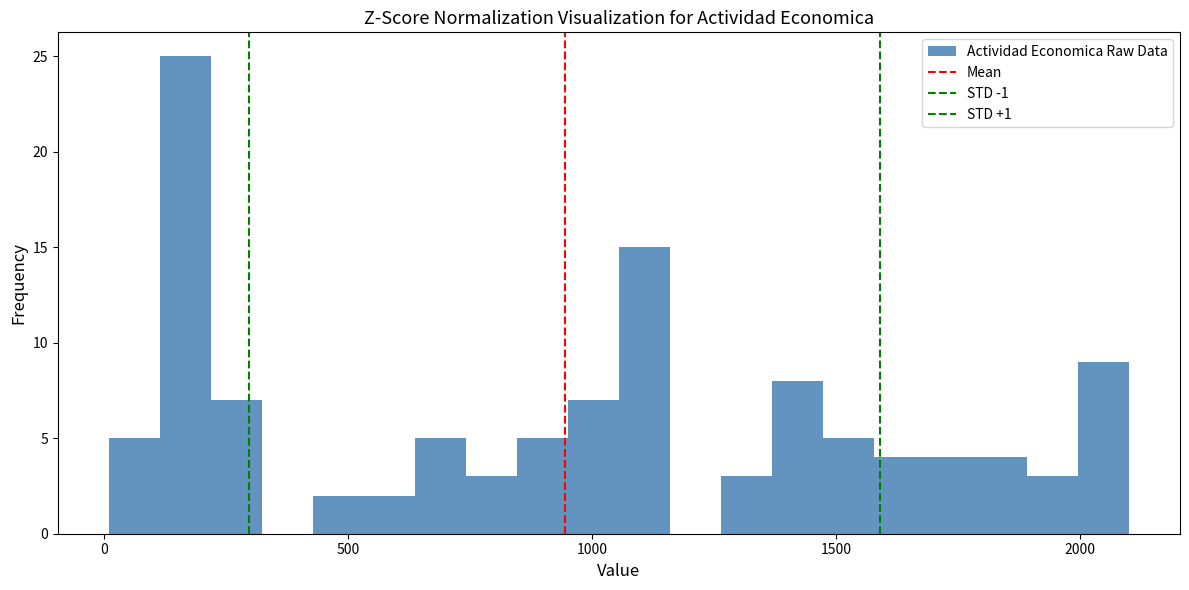

Around what value on the x-axis is the tallest bar? Give the approximate position of its centre, as read against the axis.

150